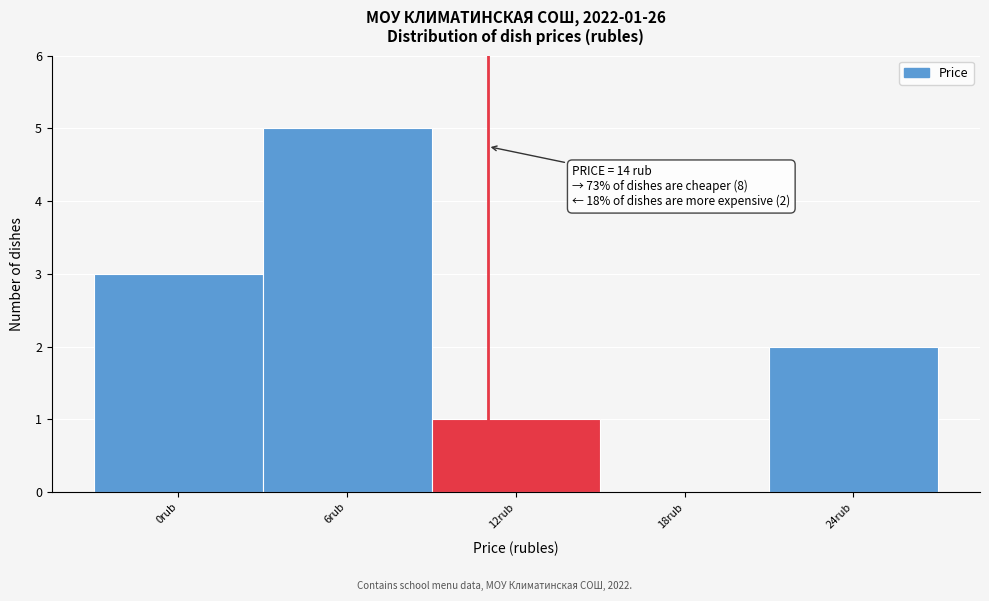

Reading left to right, list all the values displayed in this chart.

0rub=3	6rub=5	12rub=1	18rub=0	24rub=2